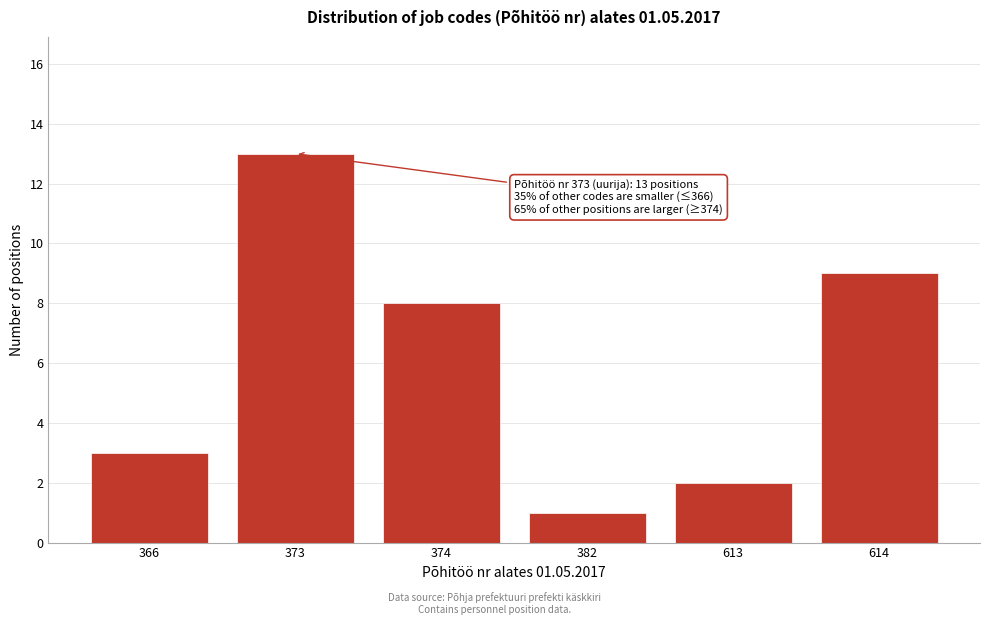

Reading right to left, list all the values displayed in this chart.

614=9	613=2	382=1	374=8	373=13	366=3